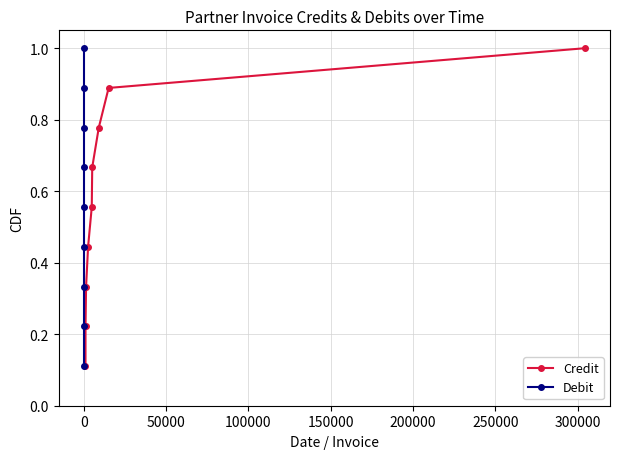

Rank the series by their maximum value, from lowest to highest.

Credit, Debit